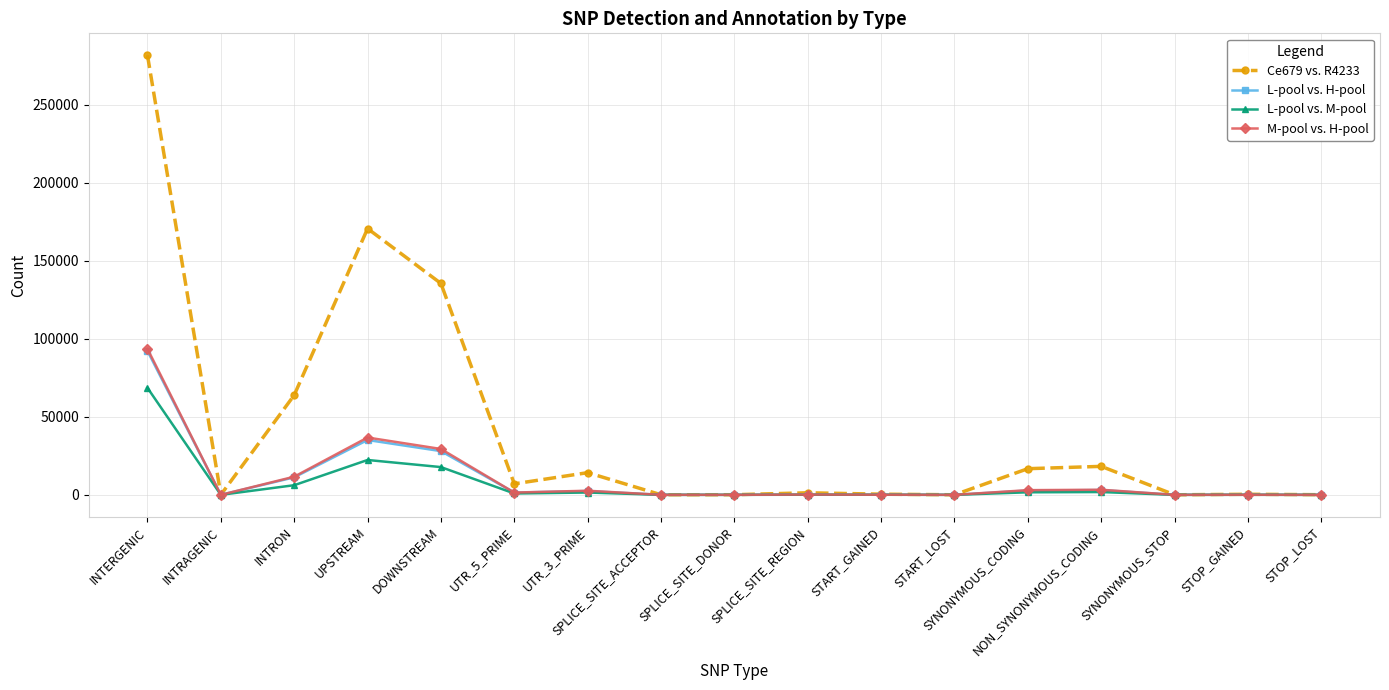

How many data points does each series have?

17